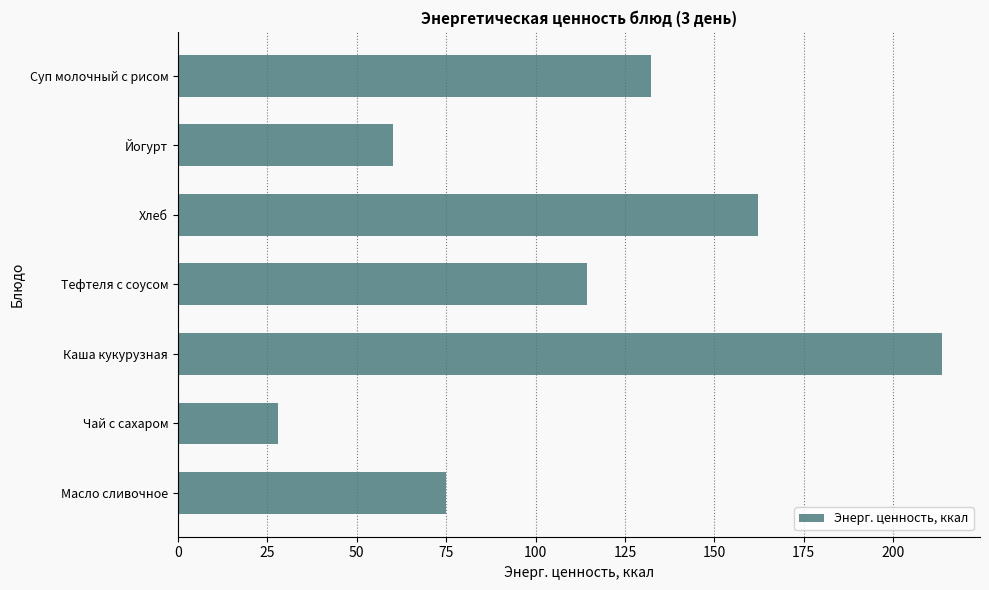

At which label is the value closest to 120?

Тефтеля с соусом